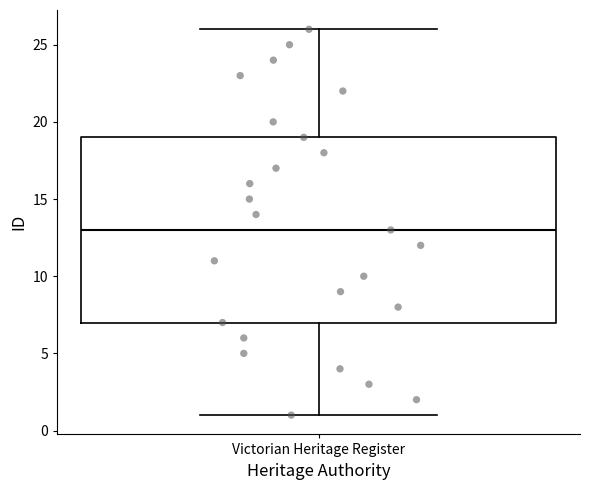

Read this box plot against the y-axis: the position of the median line, the range covered by the box, and the ends of both whiskers. The values are not printed on the chart, so give them approximately, as read against the axis.

median 13, box 7 to 19, whiskers 1 to 26